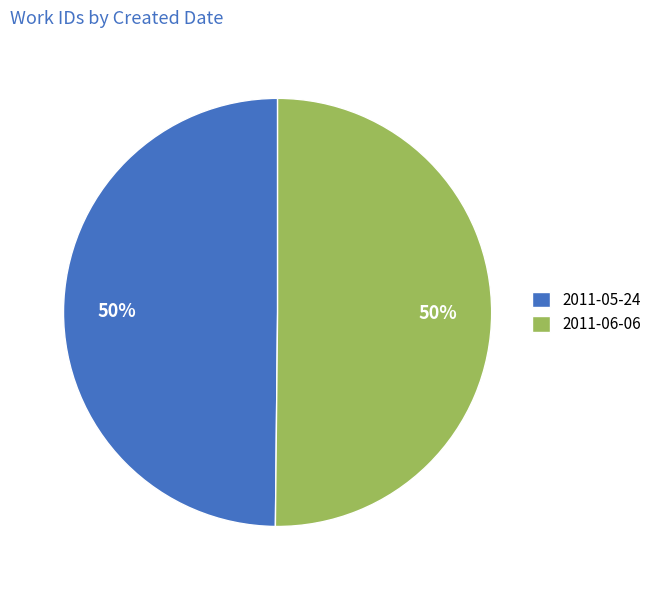

To the nearest percent, what is the combined percentage of 2011-06-06 and 2011-05-24?

100%